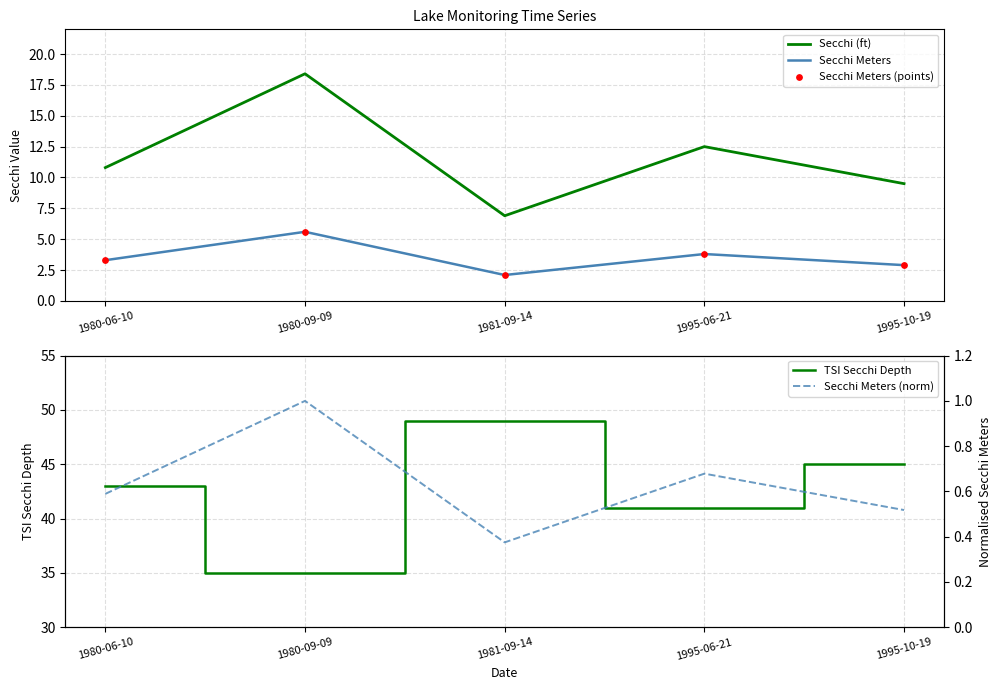

What are all the series names shown in the legend?

Secchi (ft), Secchi Meters, Secchi Meters (points), TSI Secchi Depth, Secchi Meters (norm)